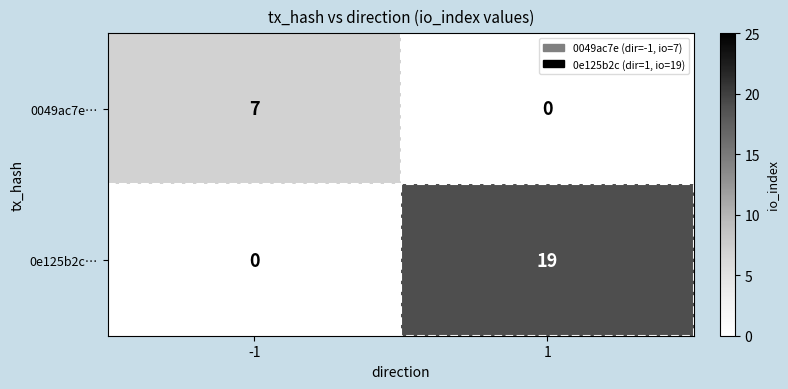

Between -1 and 1, which series saw the biggest shift?

0e125b2c…